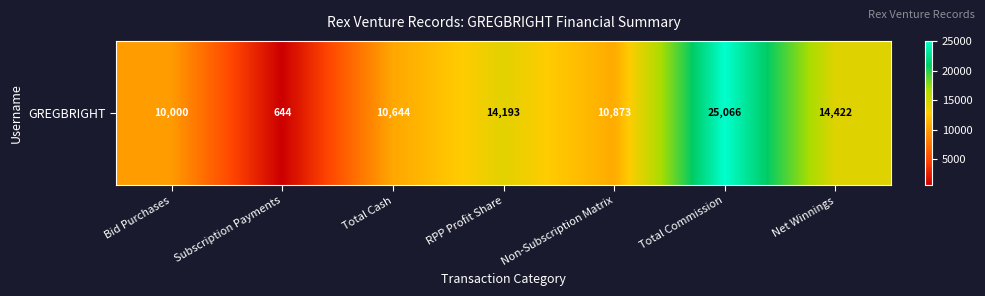

At which label does the data first exceed 10872?

RPP Profit Share